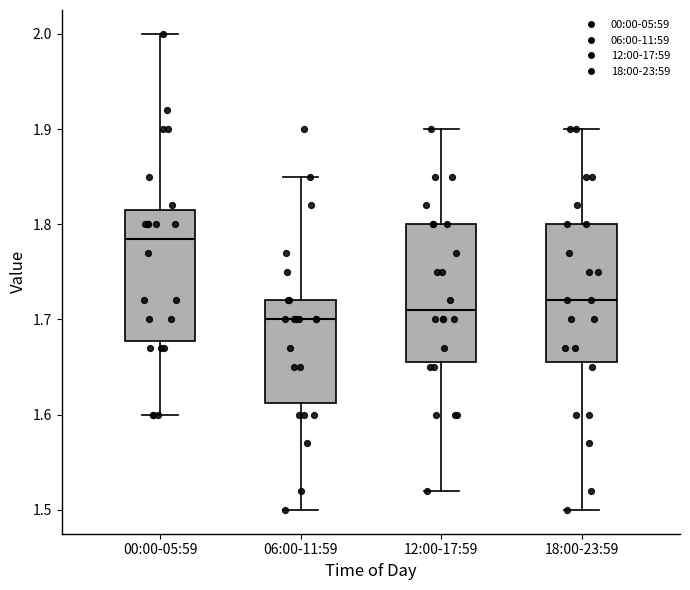

Reading left to right, transcribe this box plot: for each box, give where its median line is, the range the box spans, and where its two whiskers end, as read against the y-axis. The values are not printed on the chart, so give them approximately, as read against the axis.

00:00-05:59: median 1.79, box 1.68 to 1.82, whiskers 1.60 to 2.00
06:00-11:59: median 1.70, box 1.61 to 1.72, whiskers 1.50 to 1.85
12:00-17:59: median 1.71, box 1.66 to 1.80, whiskers 1.52 to 1.90
18:00-23:59: median 1.72, box 1.66 to 1.80, whiskers 1.50 to 1.90